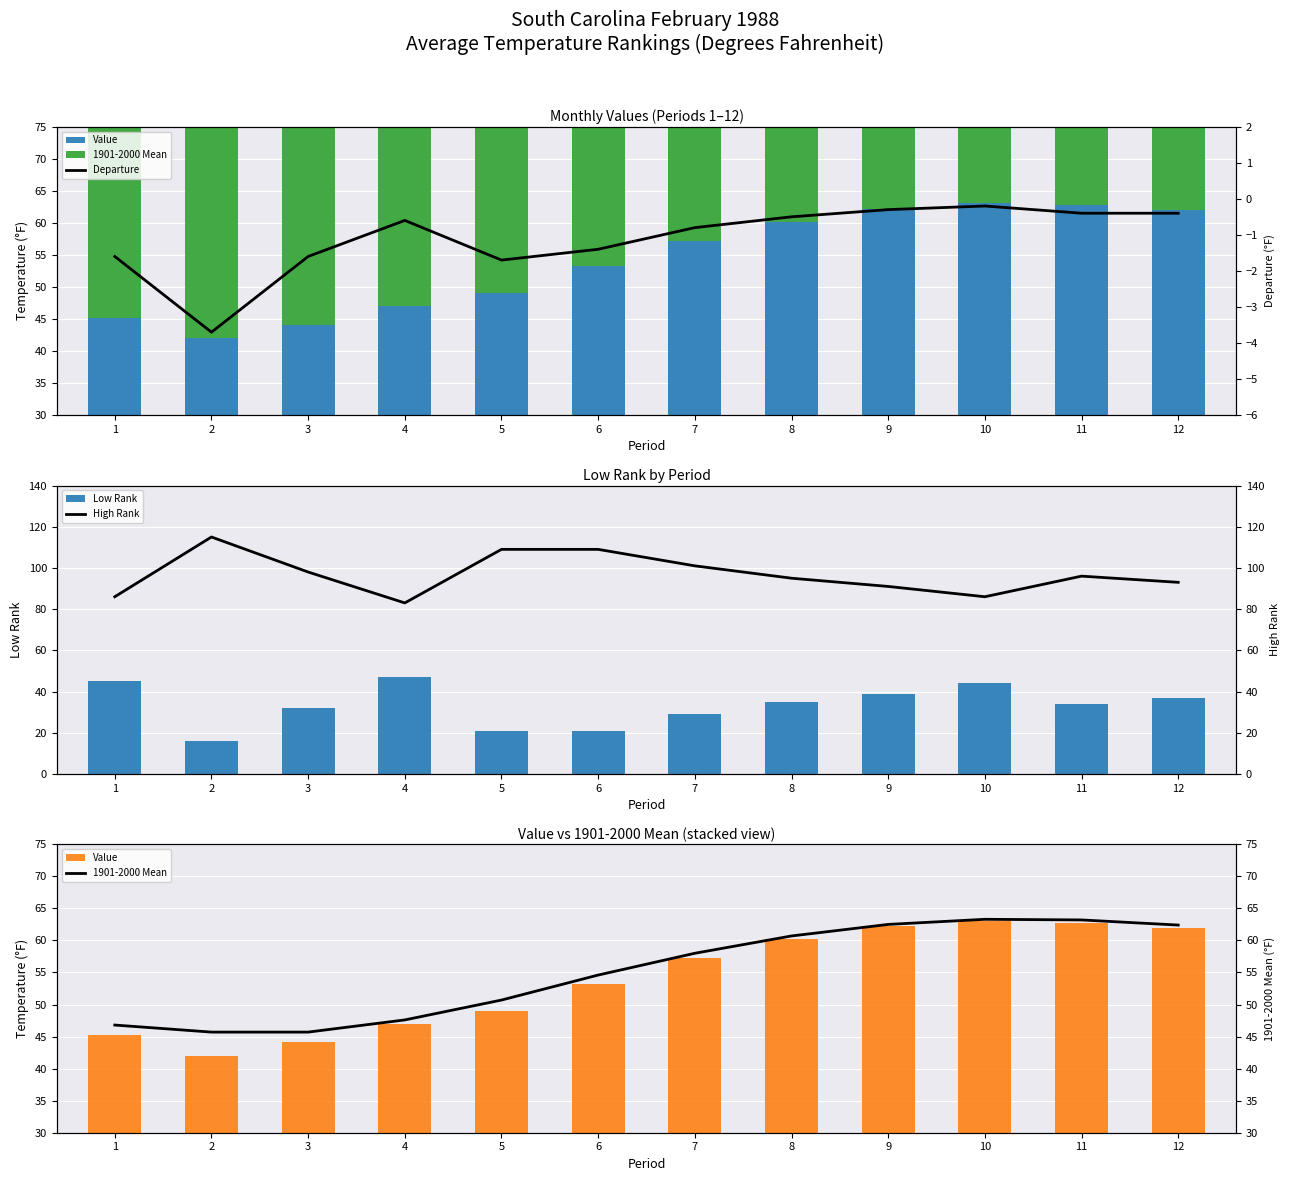

At which label is Low Rank closest to 31?

3